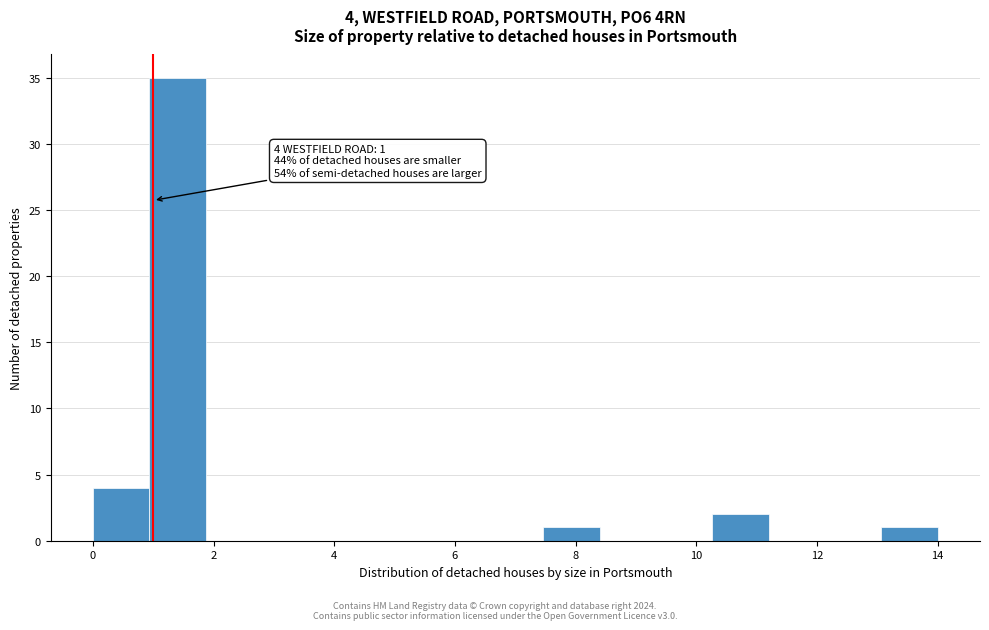

Over which range of the x-axis is the bar tallest?

1.0 to 1.8